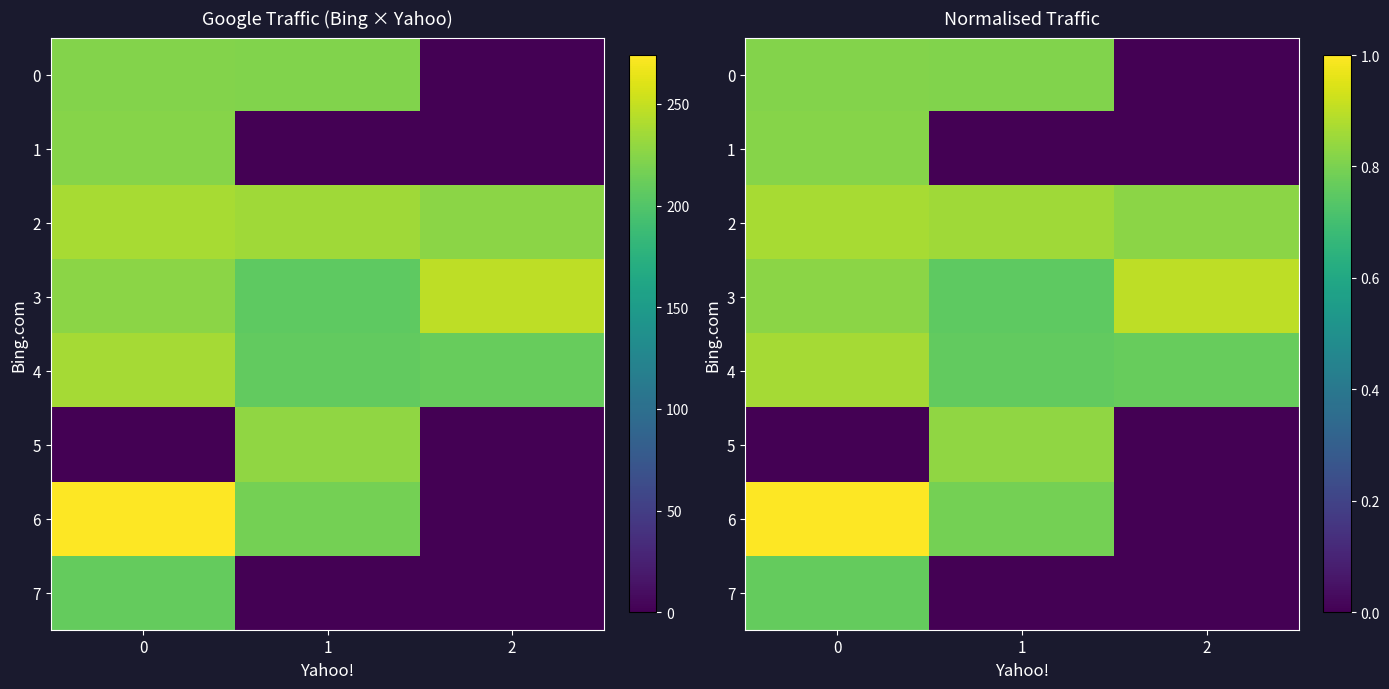

Which category has the highest value in the 3 series?

2